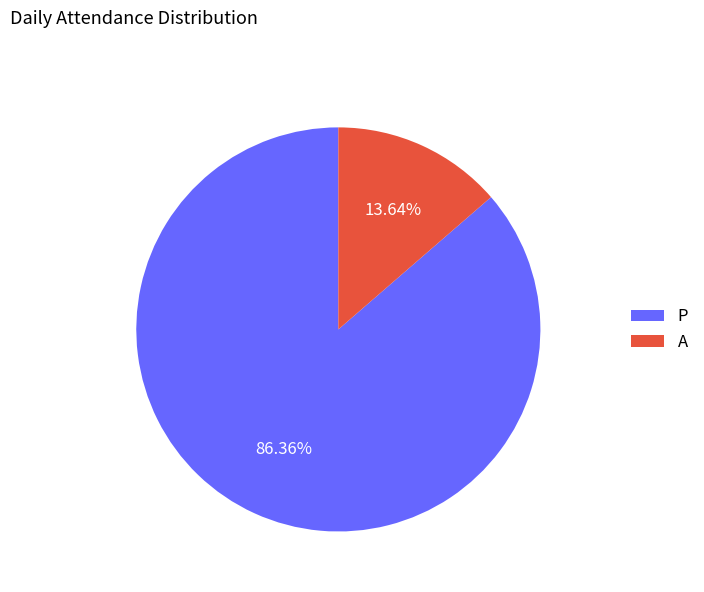

Which slice is the largest?

P